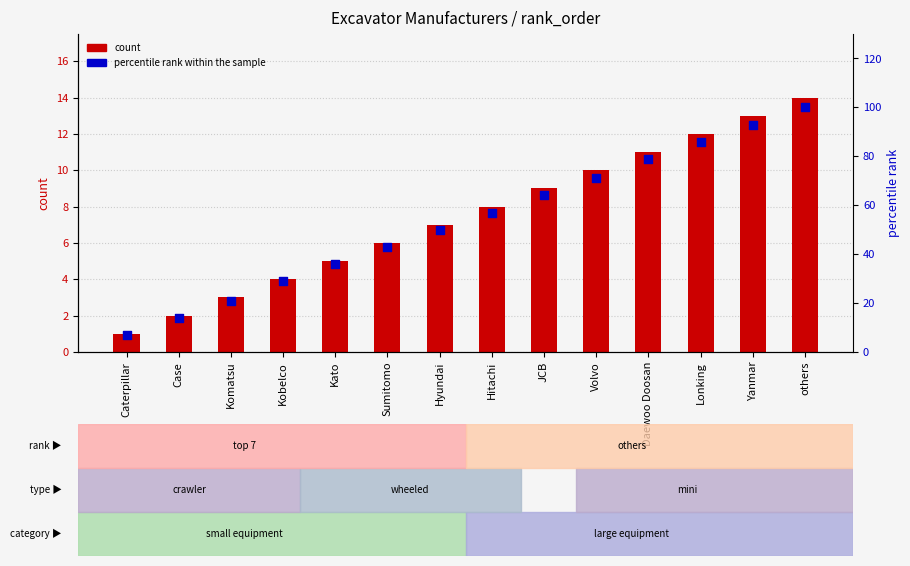

At how many categories does at least one series exceed 18?

12